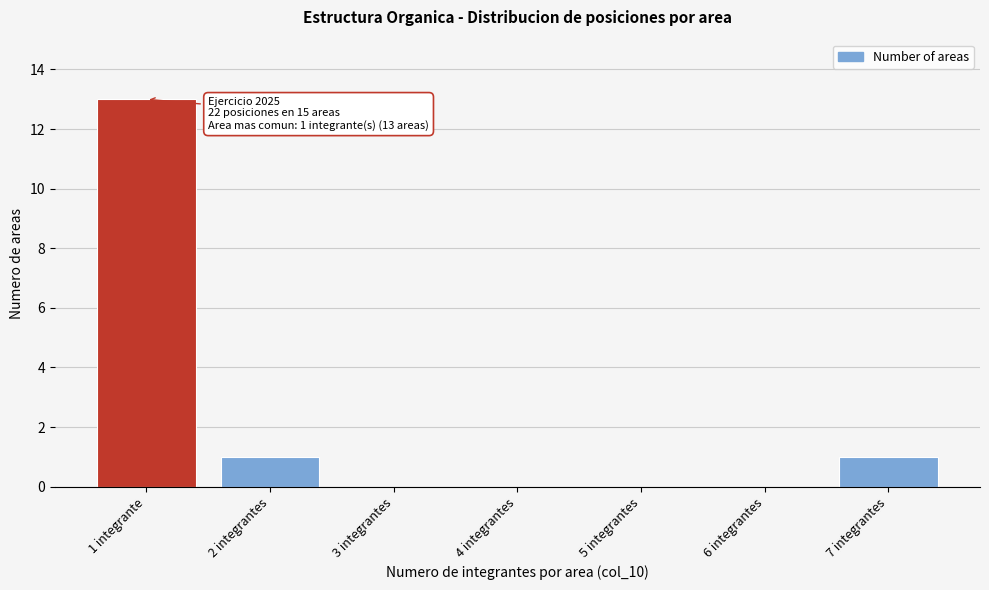

Reading left to right, transcribe all the data shown in this chart.

1 integrante=13	2 integrantes=1	3 integrantes=0	4 integrantes=0	5 integrantes=0	6 integrantes=0	7 integrantes=1